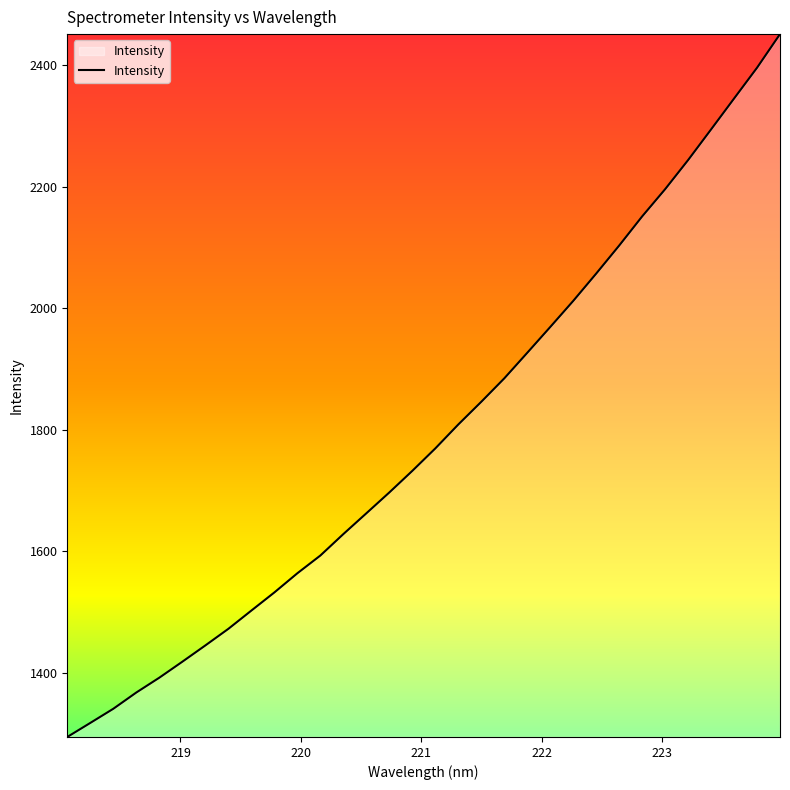

What is the minimum value shown in the chart?

1294.0